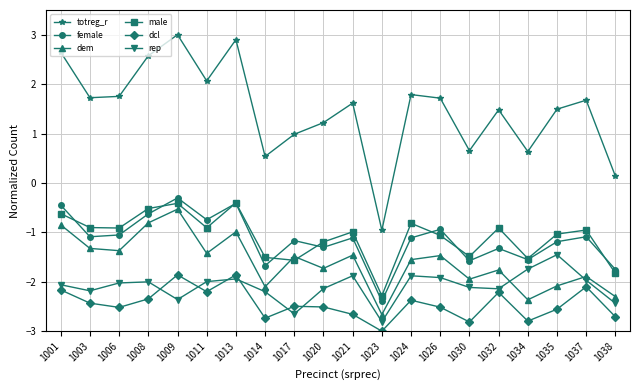

What is the value of the rep point at the 18th from the left?

-1.5